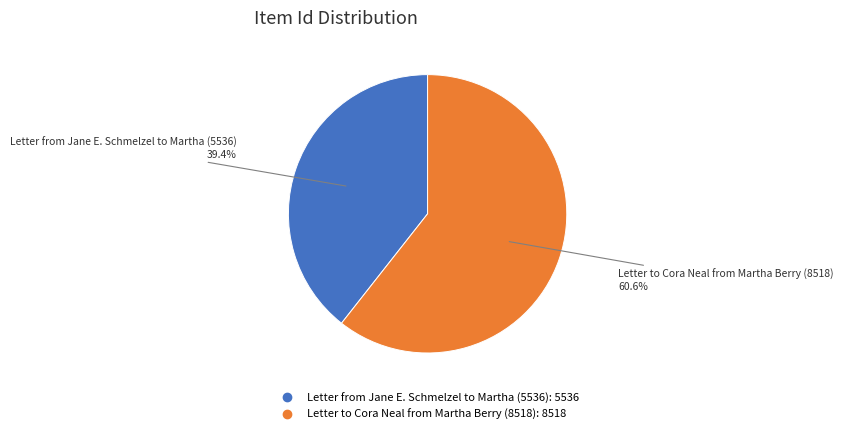

Combined, do Letter to Cora Neal from Martha Berry (8518) and Letter from Jane E. Schmelzel to Martha (5536) account for over 50%?

Yes